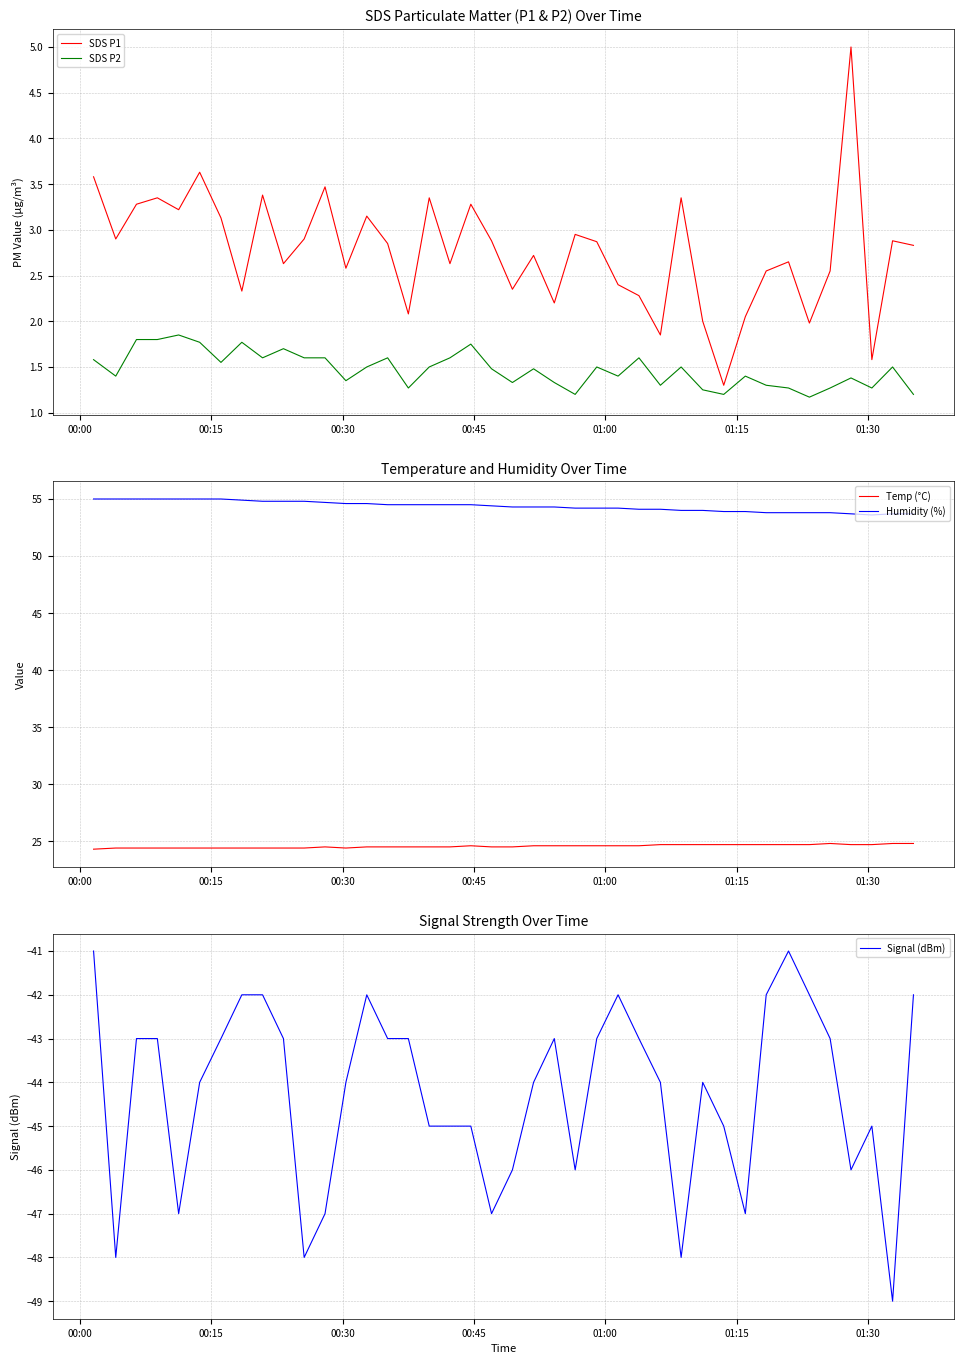

What is the highest value of the Humidity (%) series?

55.0